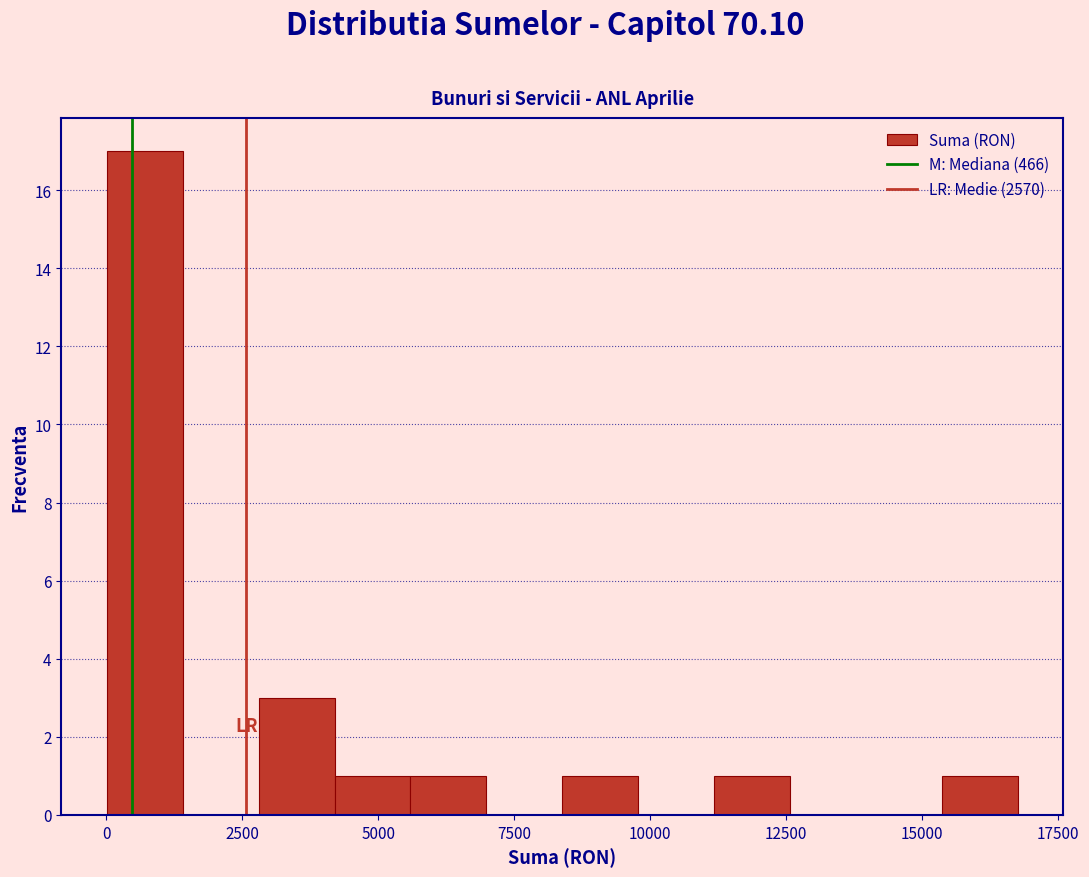

Around what value on the x-axis is the tallest bar? Give the approximate position of its centre, as read against the axis.

500